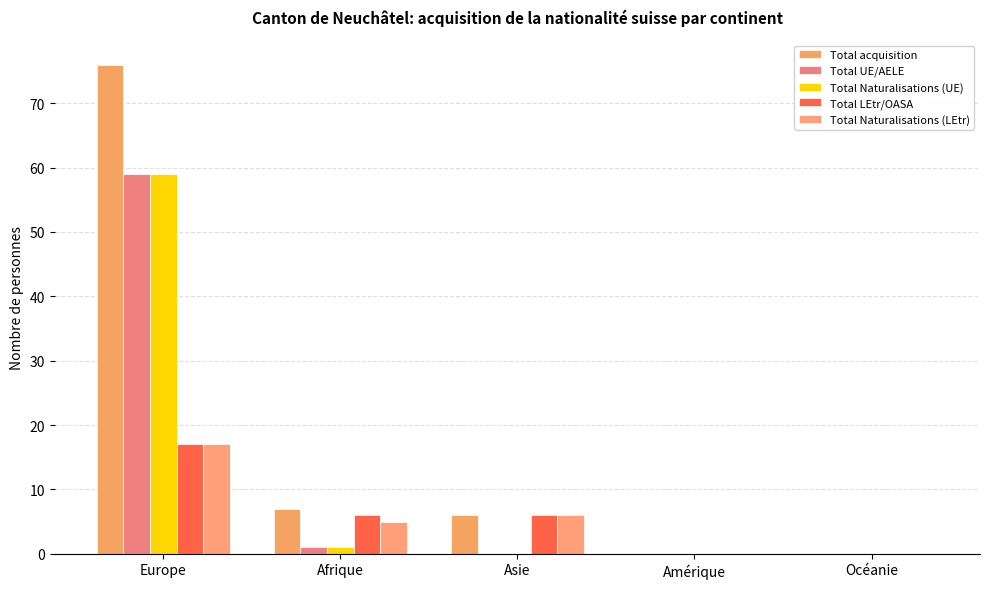

Is it true that Total acquisition equals 76 at Europe?

True